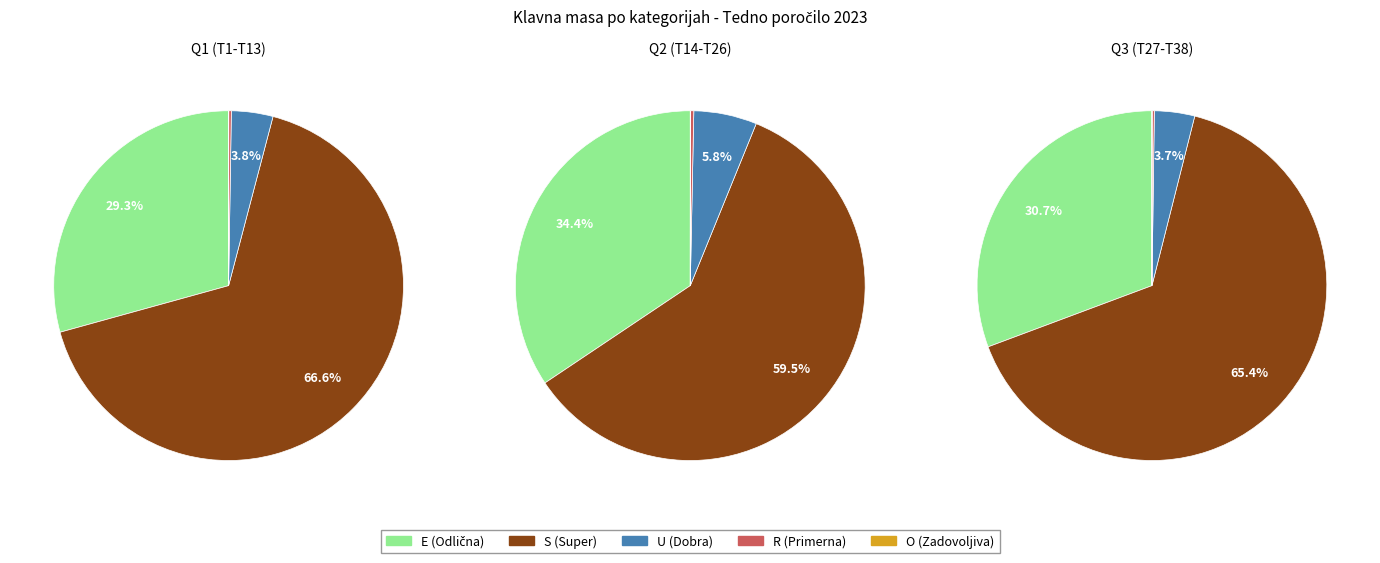

The 30 slice represents 8% of the pie. True or false?

False